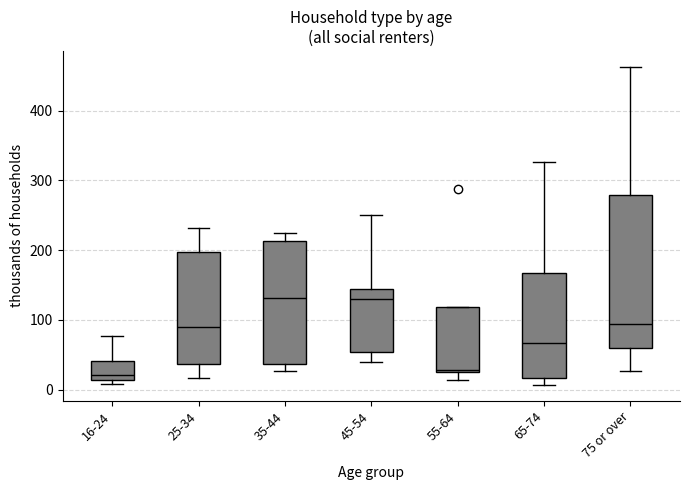

Where does the median line of the box for 25-34 sit on the y-axis? The values are not printed on the chart, so give them approximately, as read against the axis.

90